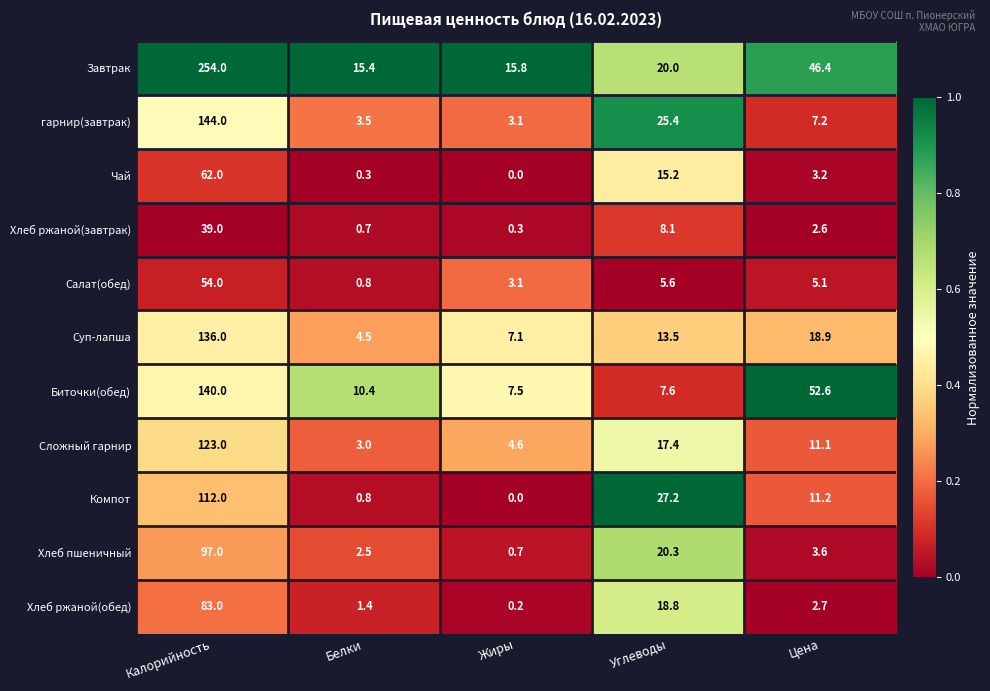

Is it true that гарнир(завтрак) equals 144.0 at Калорийность?

True